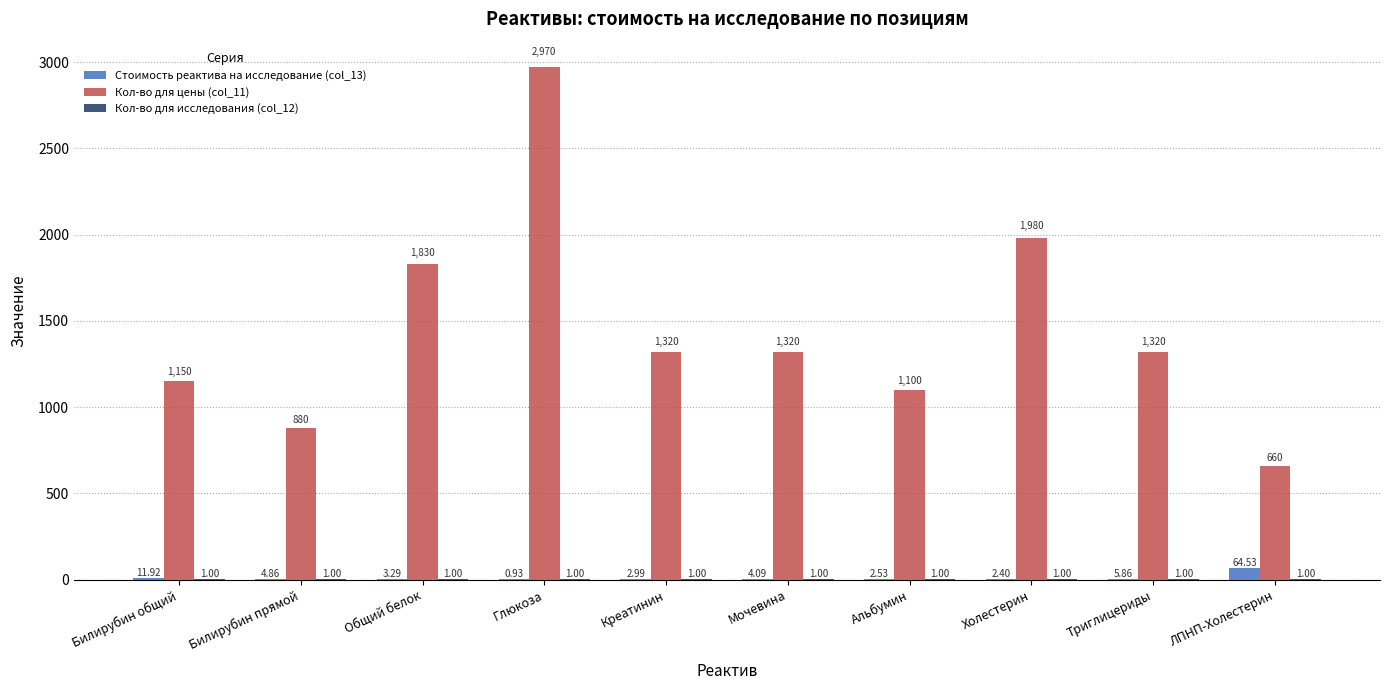

Which series changed the most between Мочевина and ЛПНП-Холестерин?

Кол-во для цены (col_11)